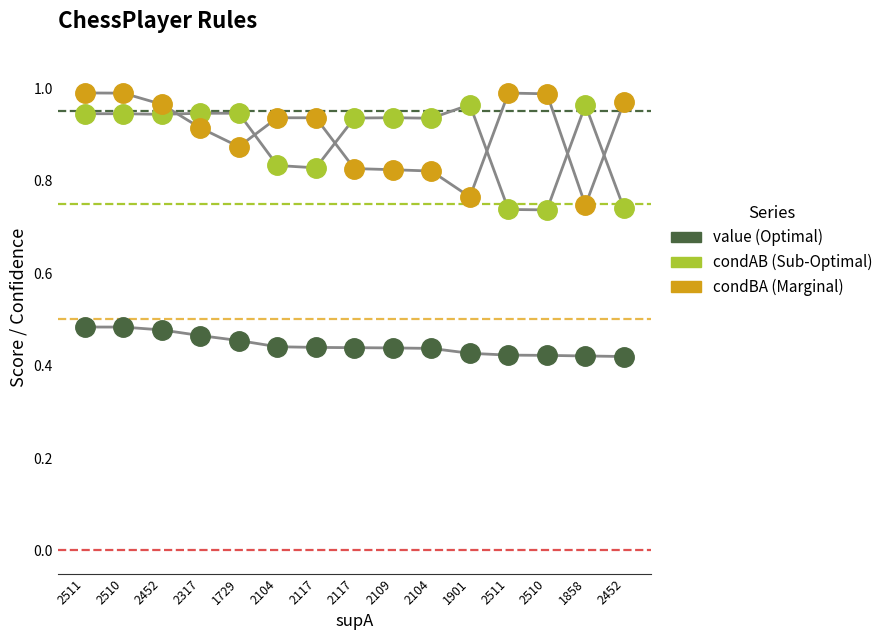

What are all the series names shown in the legend?

value (Optimal), condAB (Sub-Optimal), condBA (Marginal)